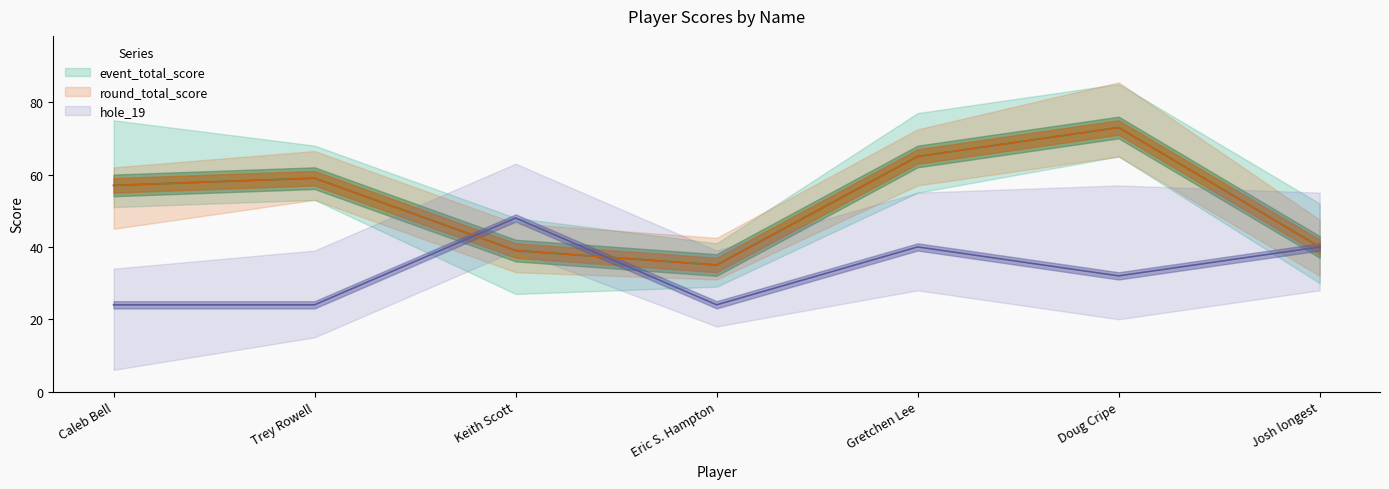

Reading left to right, what are all the values shown in this chart?

event_total_score: 57	59	39	35	65	73	40
round_total_score: 57	59	39	35	65	73	40
hole_19: 24	24	48	24	40	32	40